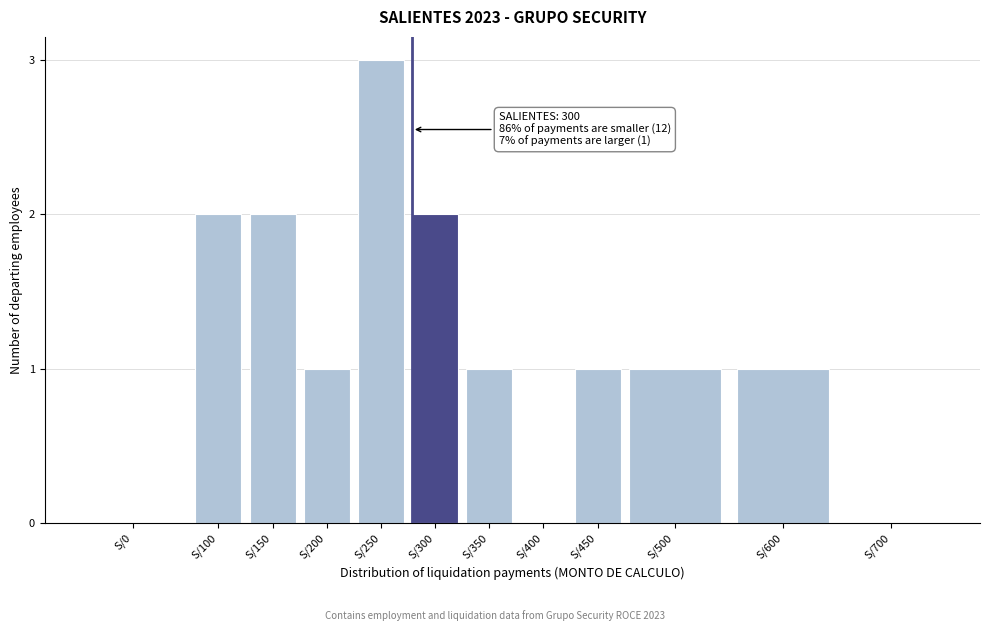

Reading left to right, what are all the values shown in this chart?

S/0=0	S/100=2	S/150=2	S/200=1	S/250=3	S/300=2	S/350=1	S/400=0	S/450=1	S/500=1	S/600=1	S/700=0